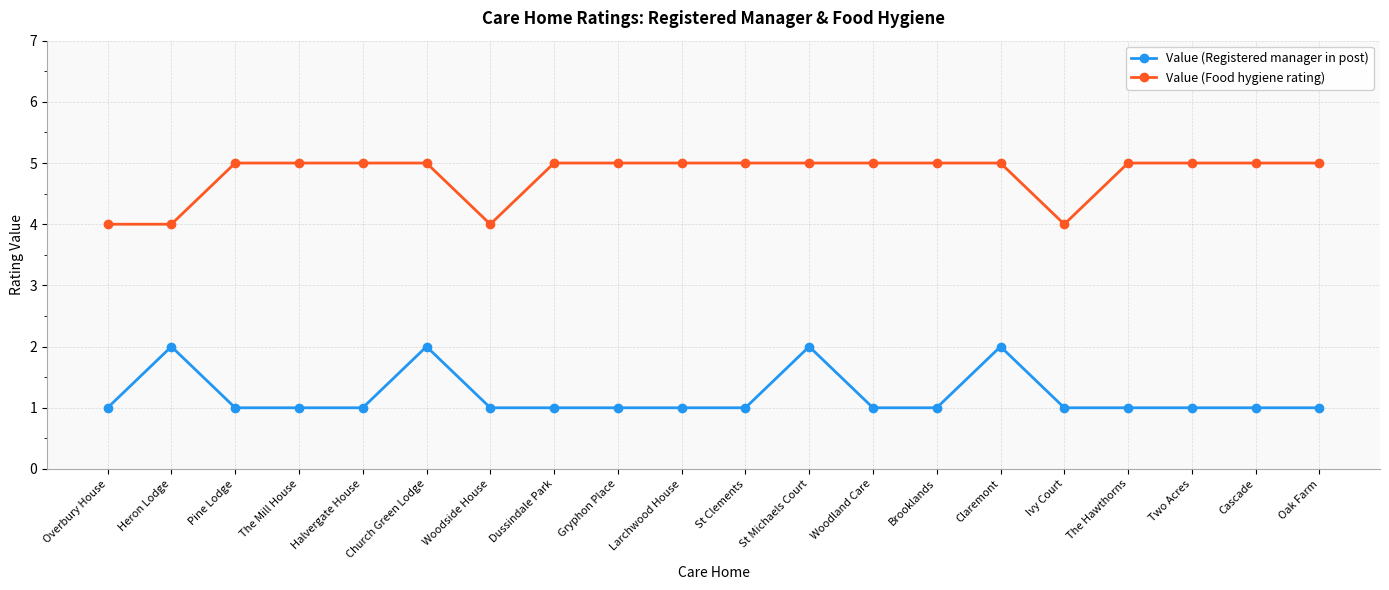

Rank the series by their maximum value, from lowest to highest.

Value (Registered manager in post), Value (Food hygiene rating)